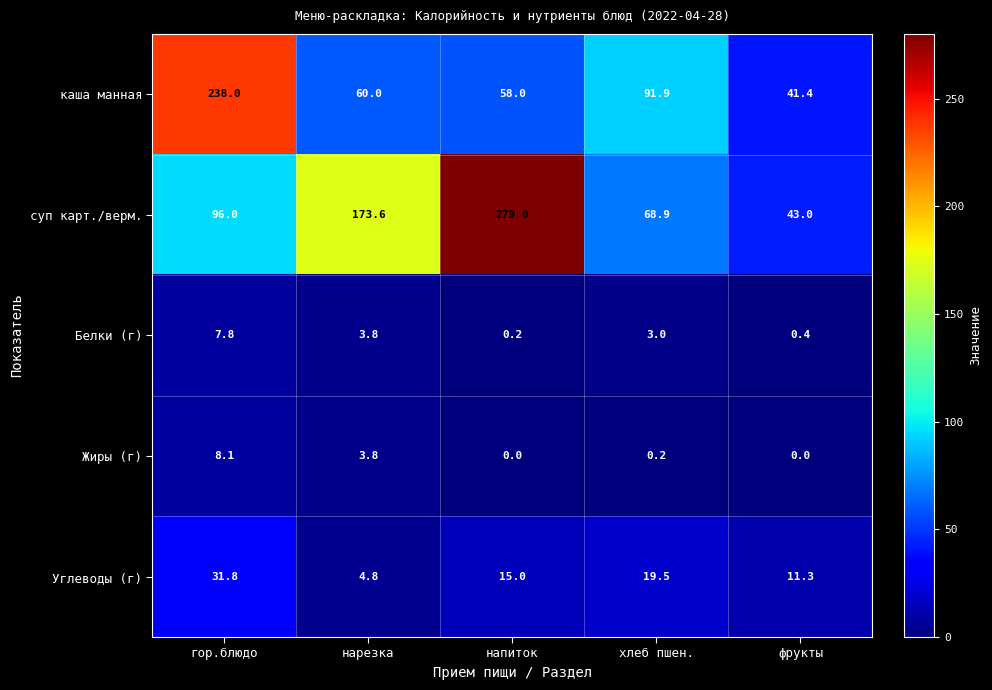

Between гор.блюдо and хлеб пшен., which series saw the biggest shift?

каша манная